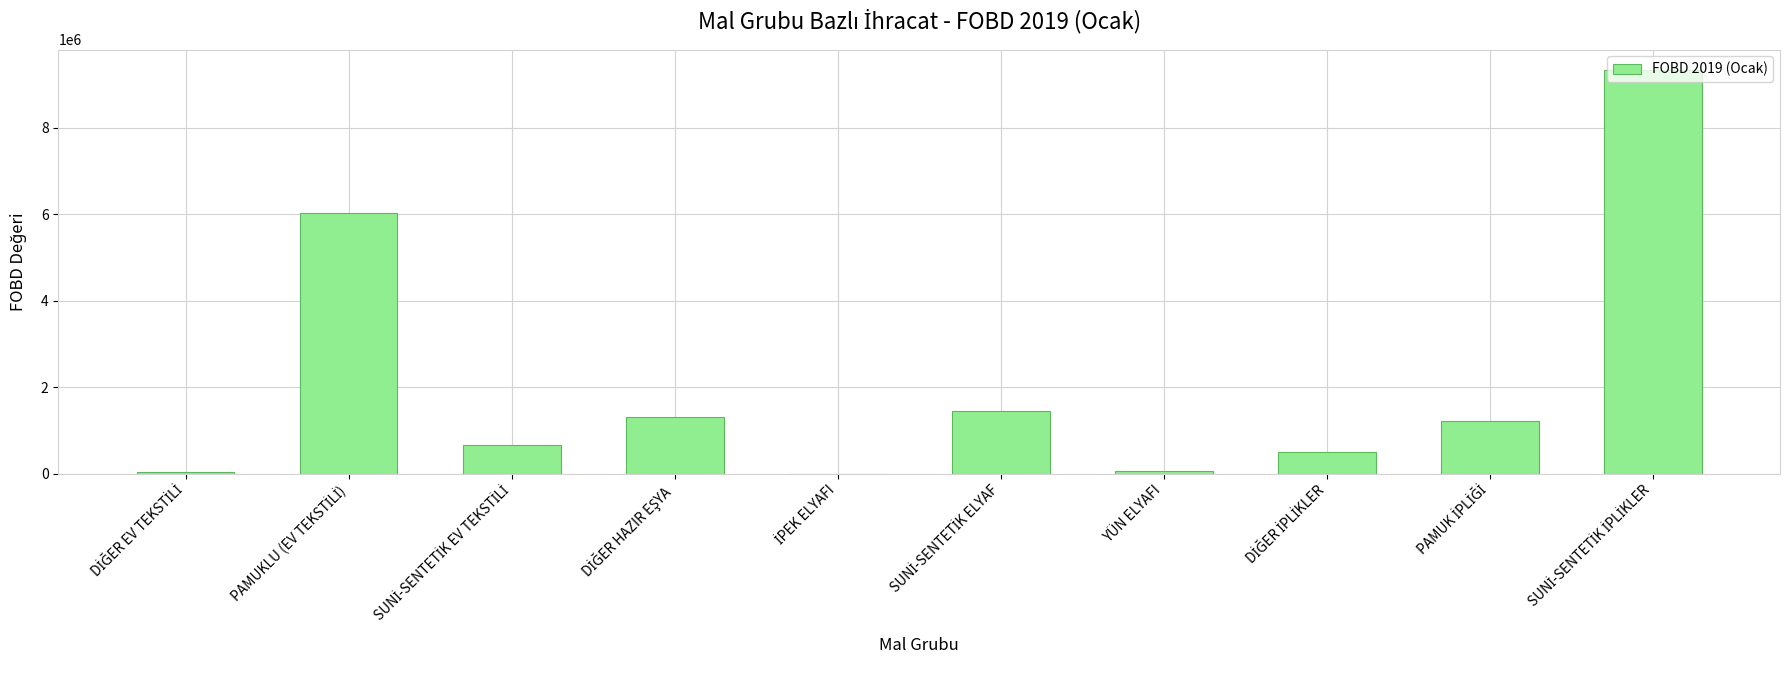

What is the sum of all values?

20605764.1